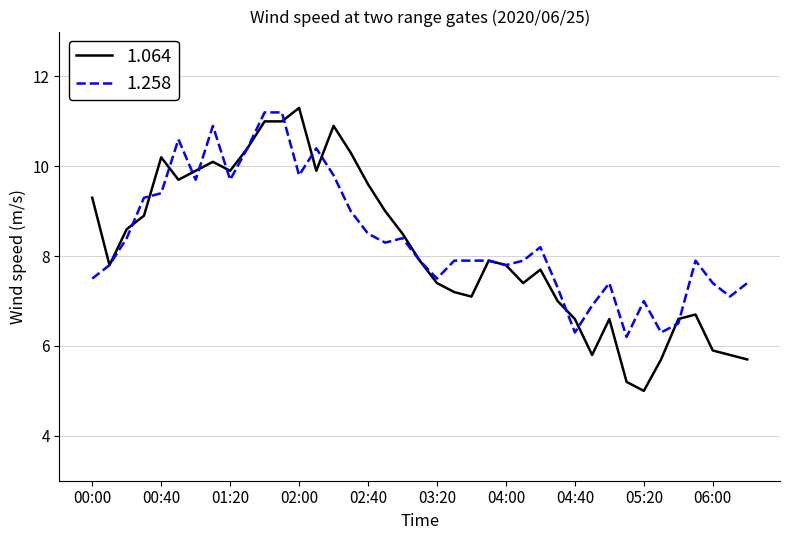

Which series has the widest spread of values?

1.064